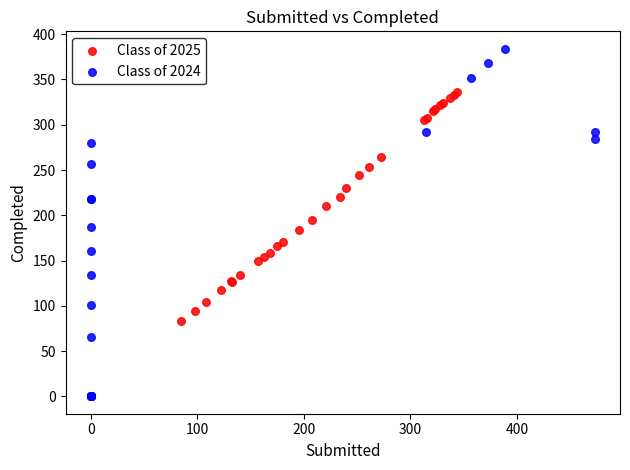

Which series has the widest spread of Y values?

Class of 2024